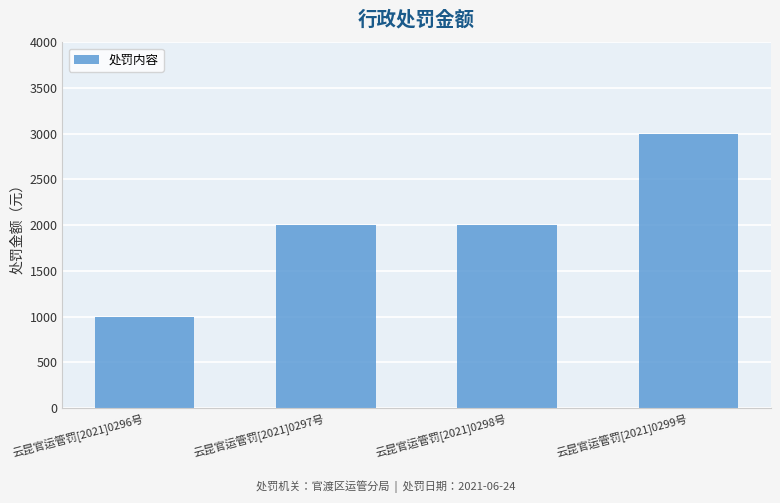

The value at 云昆官运管罚[2021]0298号 is 1219. True or false?

False